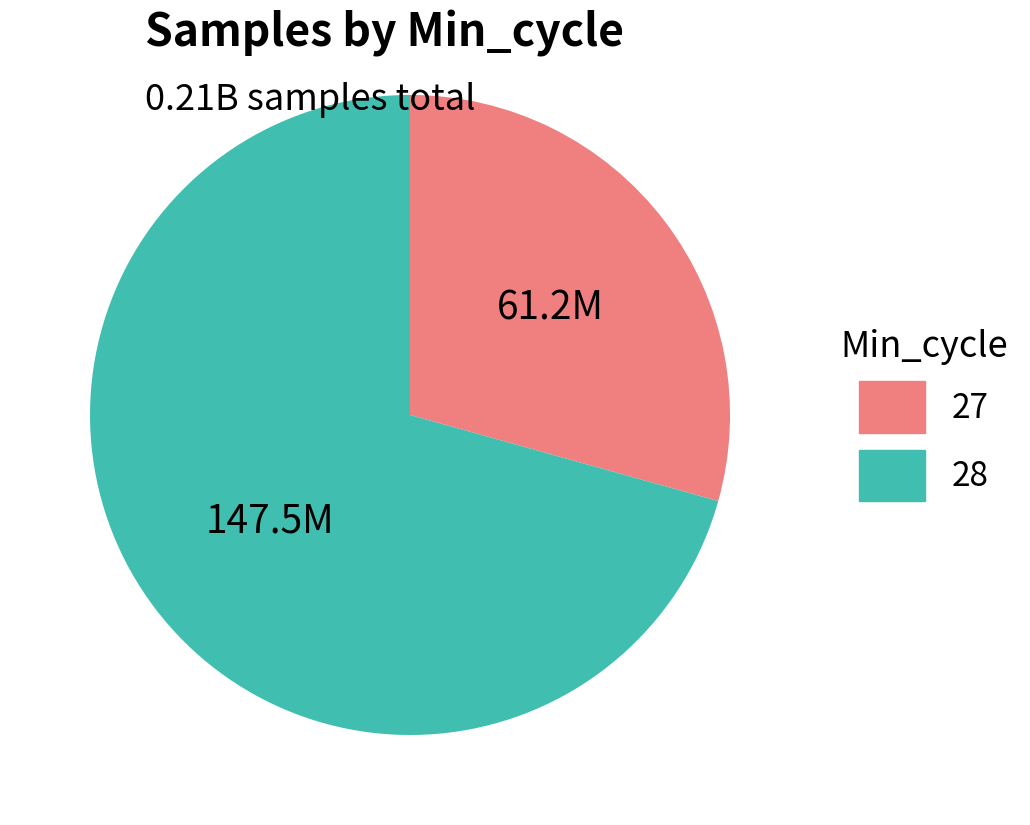

What is the ratio of the value at 27 to the value at 28?

0.4